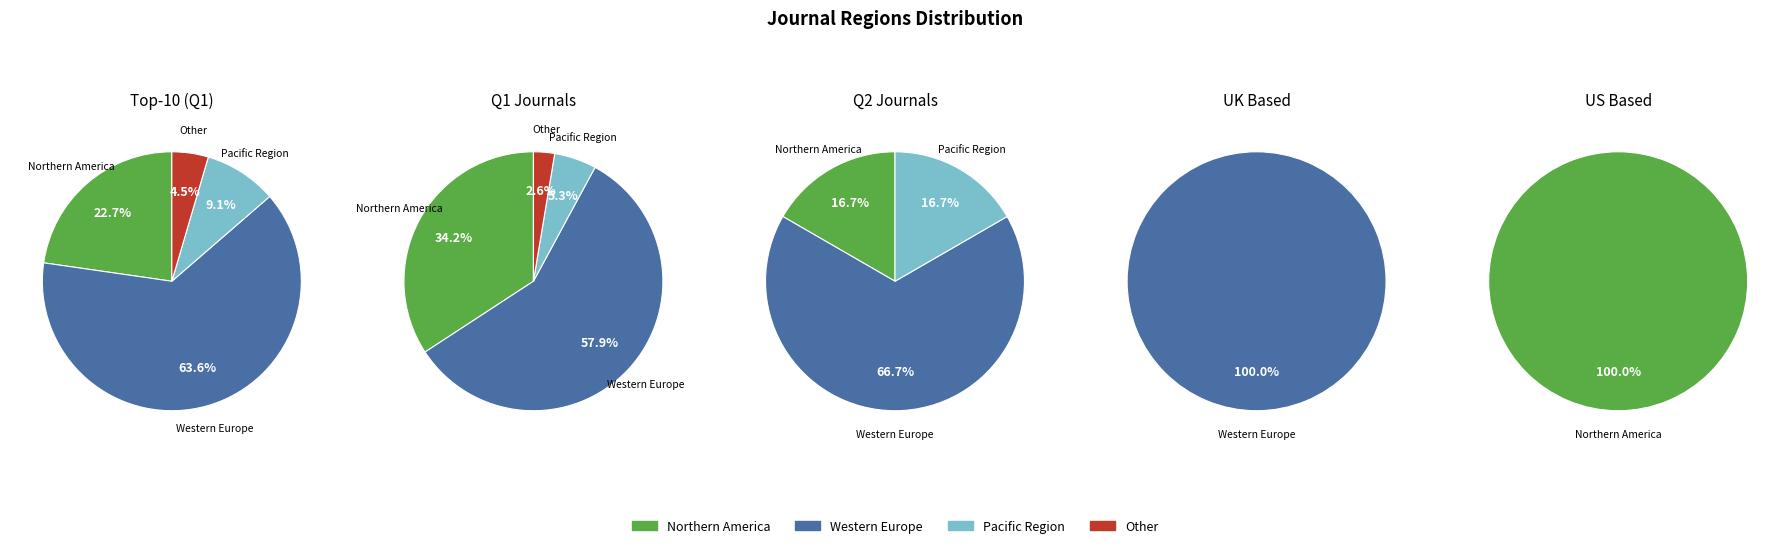

Is it true that Pacific Region is 5% of the pie?

True